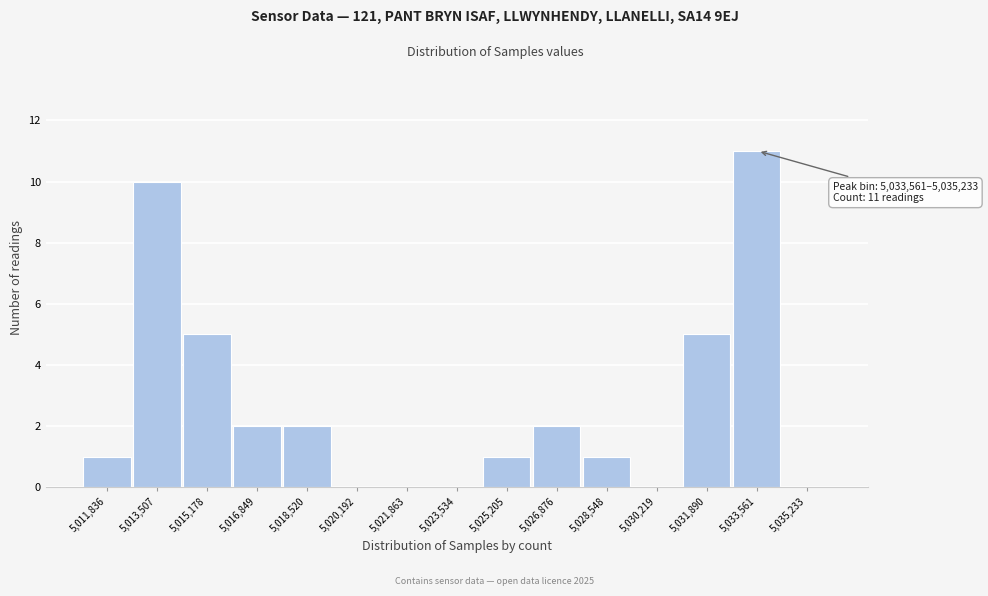

Reading left to right, extract all data points from this chart.

5,011,836=1	5,013,507=10	5,015,178=5	5,016,849=2	5,018,520=2	5,020,192=0	5,021,863=0	5,023,534=0	5,025,205=1	5,026,876=2	5,028,548=1	5,030,219=0	5,031,890=5	5,033,561=11	5,035,233=0